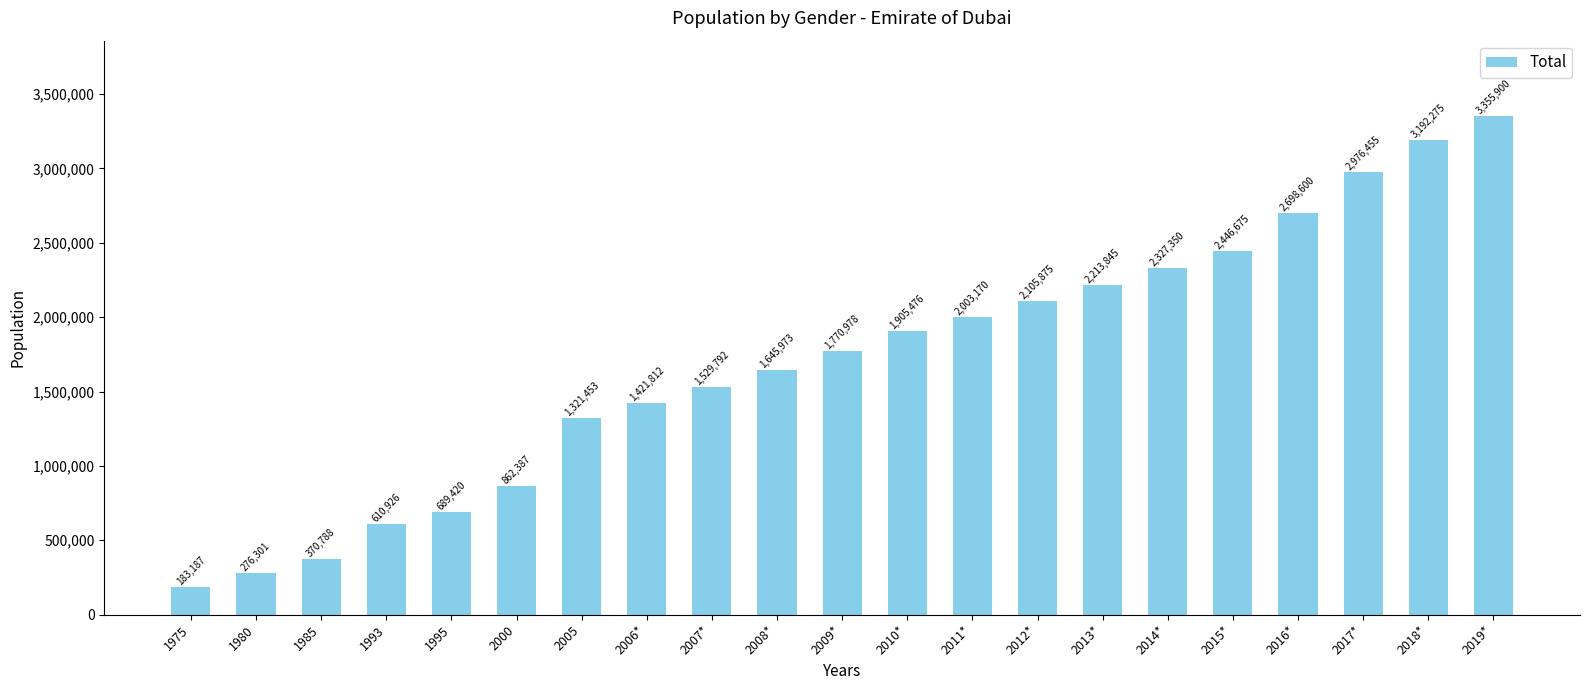

What is the label of the 20th bar from the right?

1980